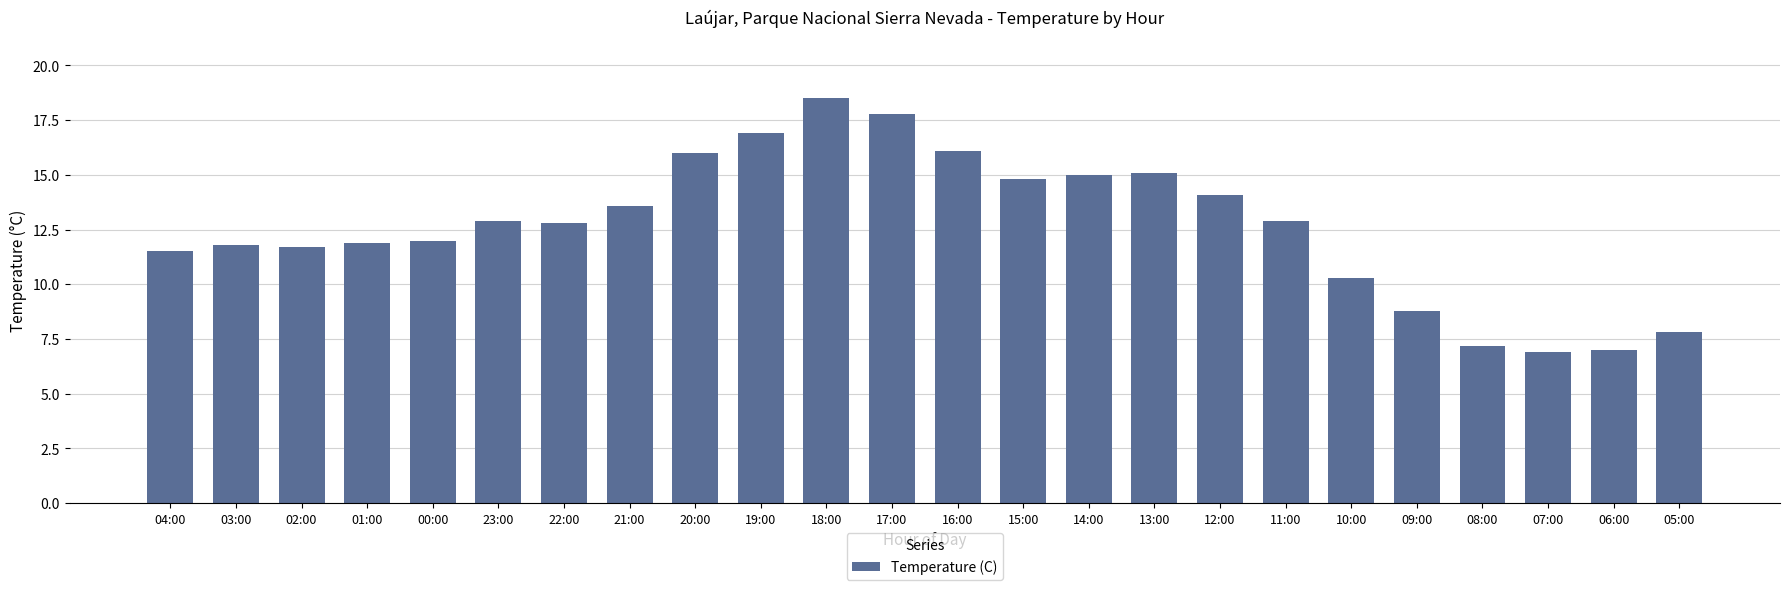

Reading left to right, extract all data points from this chart.

11.5	11.8	11.7	11.9	12.0	12.9	12.8	13.6	16.0	16.9	18.5	17.8	16.1	14.8	15.0	15.1	14.1	12.9	10.3	8.8	7.2	6.9	7.0	7.8